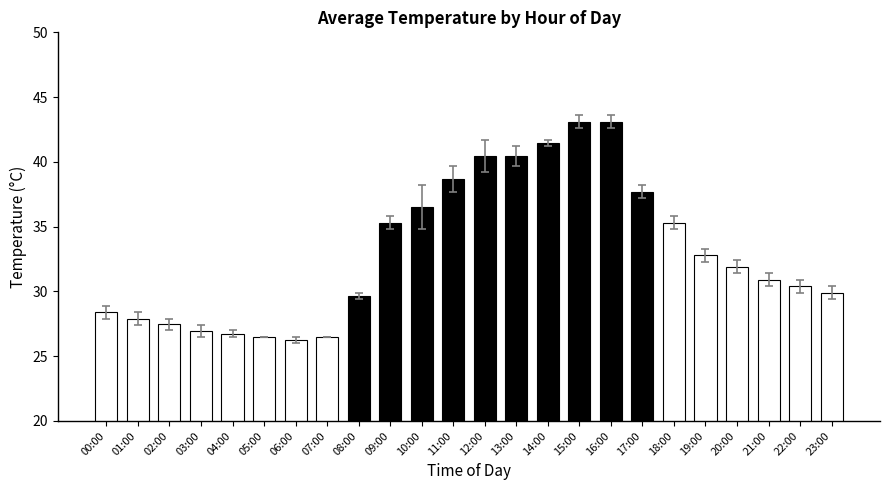

What is the label of the 13th bar from the right?

11:00